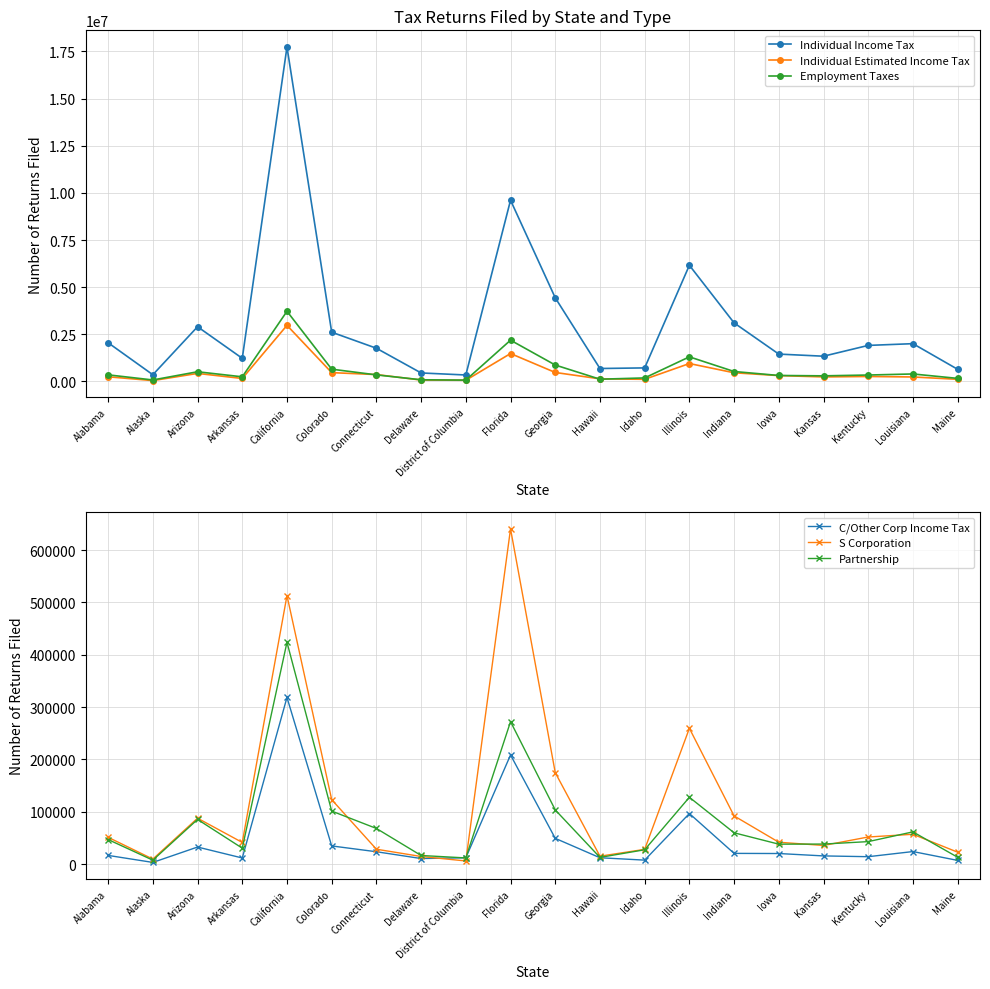

At which label does C/Other Corp Income Tax first exceed 20288?

Arizona